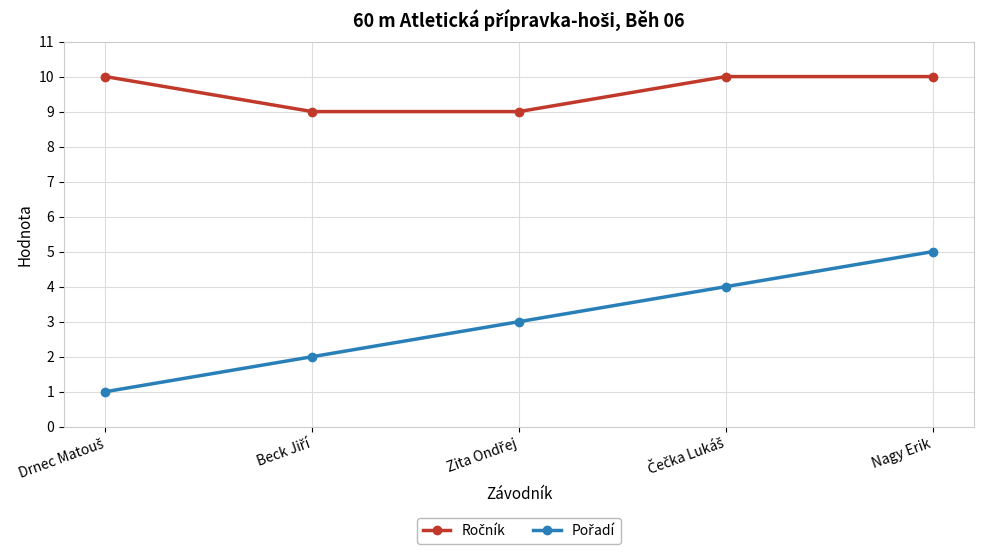

At which category is the sum across all series the highest?

Nagy Erik